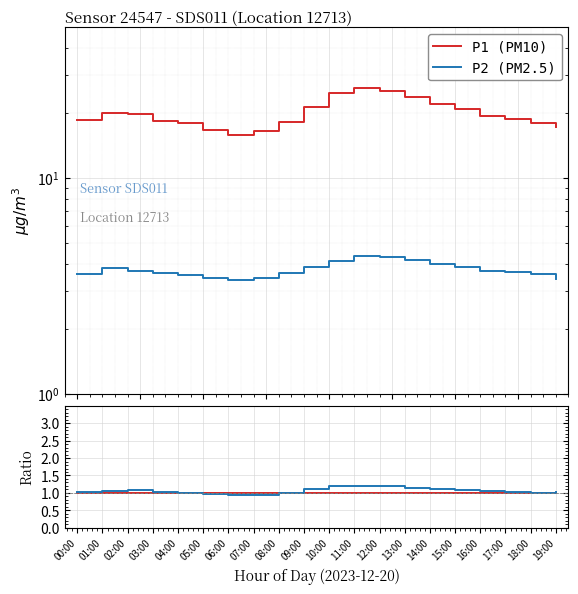

Rank the series by their maximum value, from highest to lowest.

P1 (PM10), P2 (PM2.5), P2 ratio, P1/ref